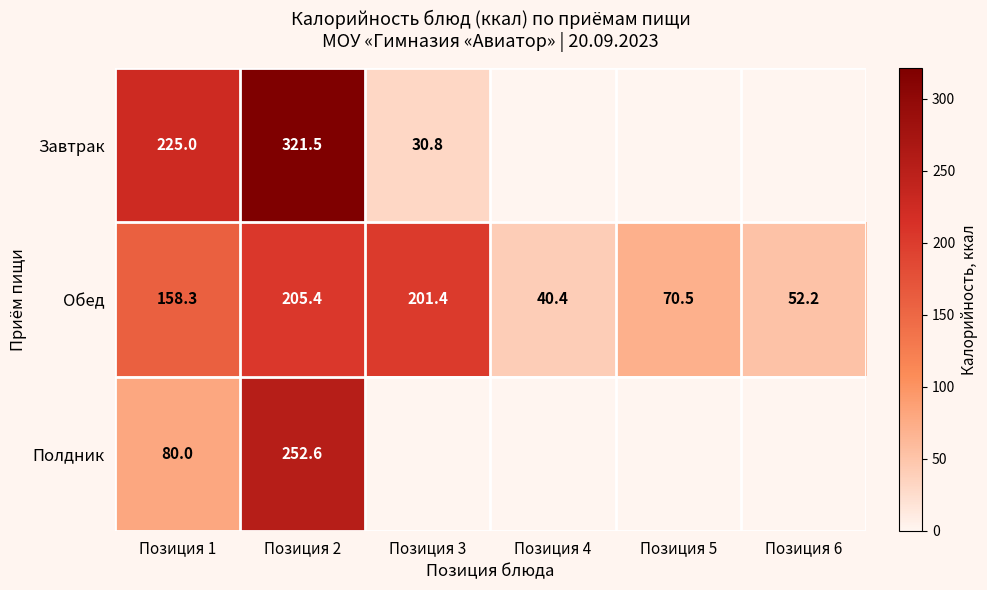

The Полдник series shows 252.6 at Позиция 2. True or false?

True